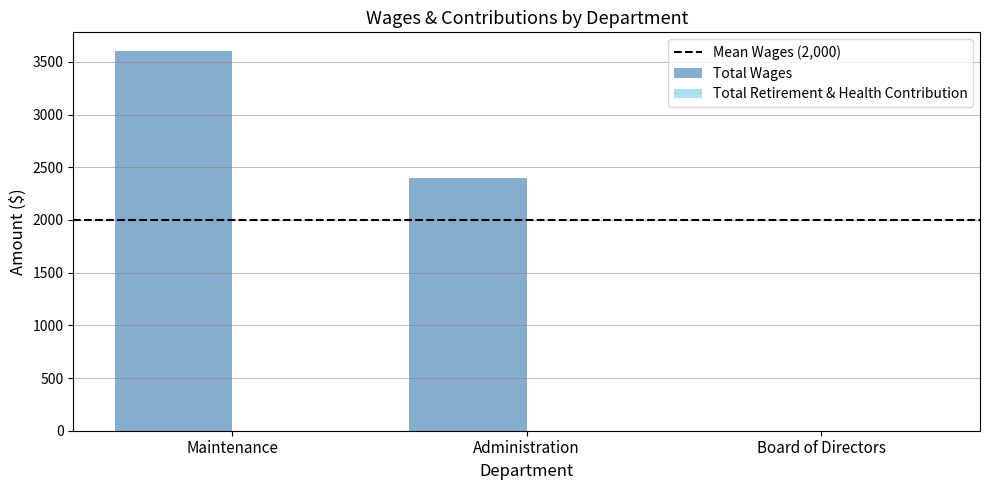

True or false: the data shows 3600 at Maintenance.

True